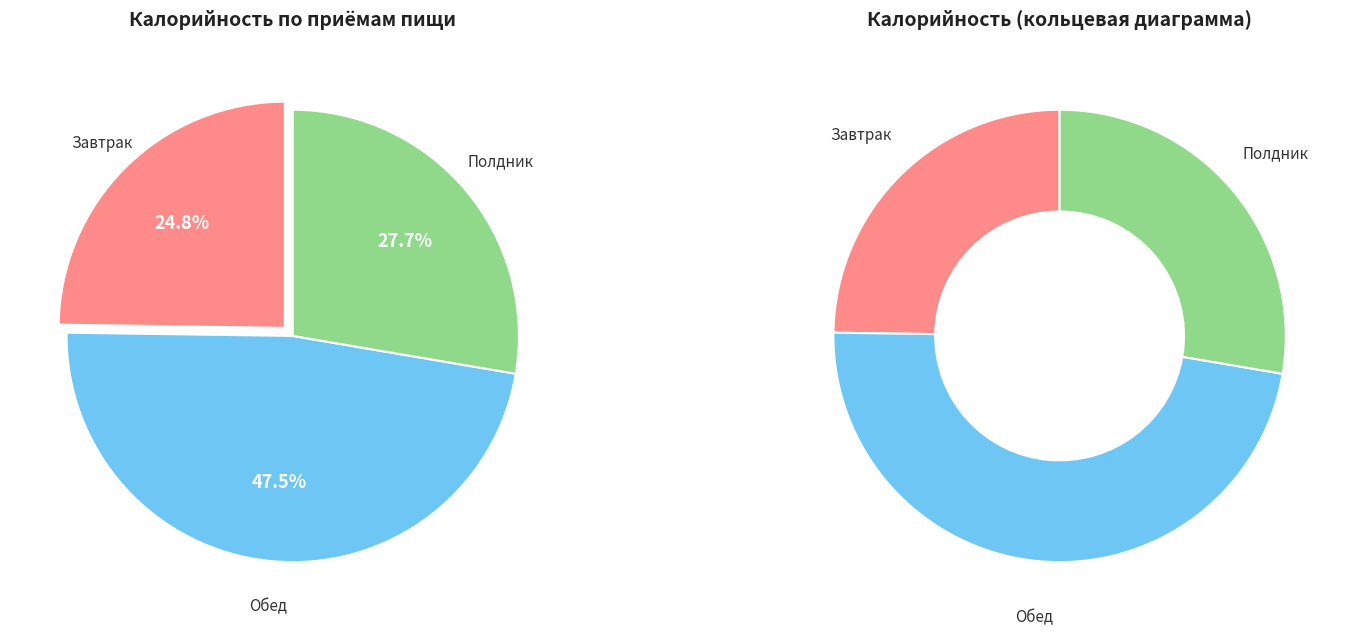

Rank the categories by value from highest to lowest.

Обед, Полдник, Завтрак